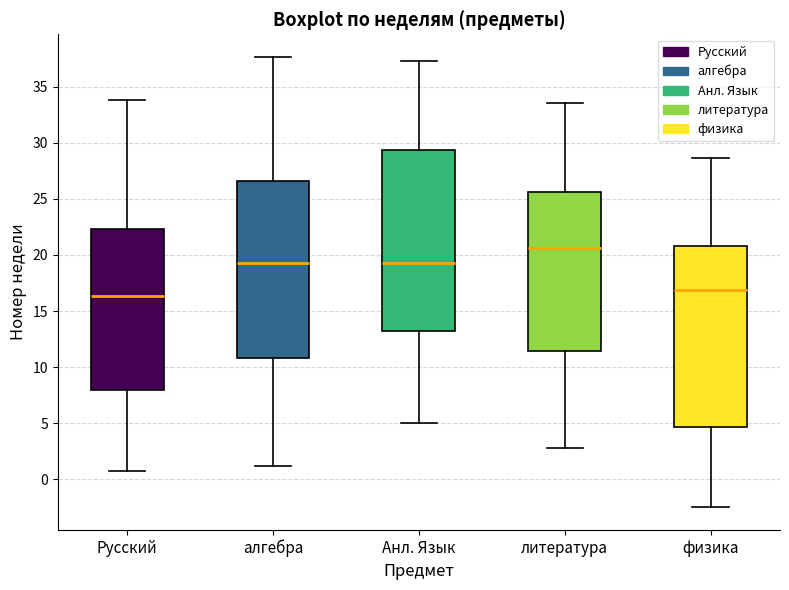

Reading left to right, transcribe this box plot: for each box, give where its median line is, the range the box spans, and where its two whiskers end, as read against the y-axis. The values are not printed on the chart, so give them approximately, as read against the axis.

Русский: median 16.5, box 8.0 to 22.5, whiskers 0.5 to 34.0
алгебра: median 19.5, box 11.0 to 26.5, whiskers 1.0 to 37.5
Анл. Язык: median 19.5, box 13.0 to 29.5, whiskers 5.0 to 37.5
литература: median 20.5, box 11.5 to 25.5, whiskers 3.0 to 33.5
физика: median 17.0, box 4.5 to 21.0, whiskers -2.5 to 28.5